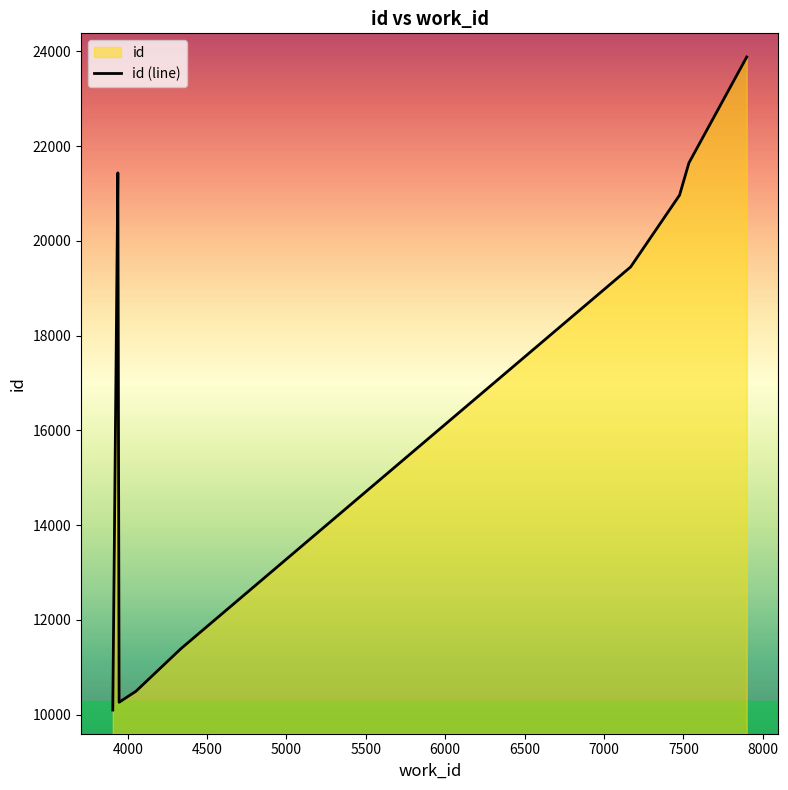

Is it true that the value at 7500 is 21646?

True